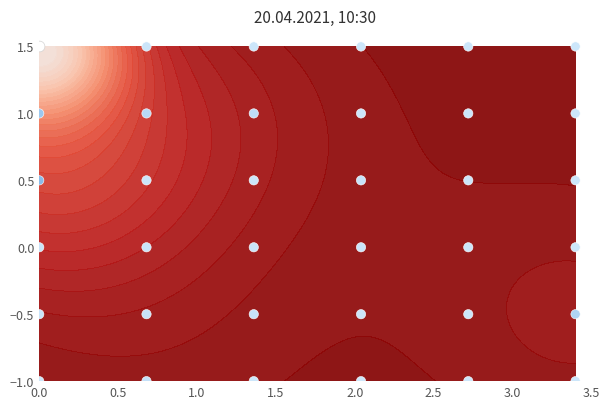

Reading left to right, extract all data points from this chart.

-1.0	-1.0	-1.0	-1.0	-1.0	-1.0	-0.5	-0.5	-0.5	-0.5	-0.5	-0.5	0.0	0.0	0.0	0.0	0.0	0.0	0.5	0.5	0.5	0.5	0.5	0.5	1.0	1.0	1.0	1.0	1.0	1.0	1.5	1.5	1.5	1.5	1.5	1.5